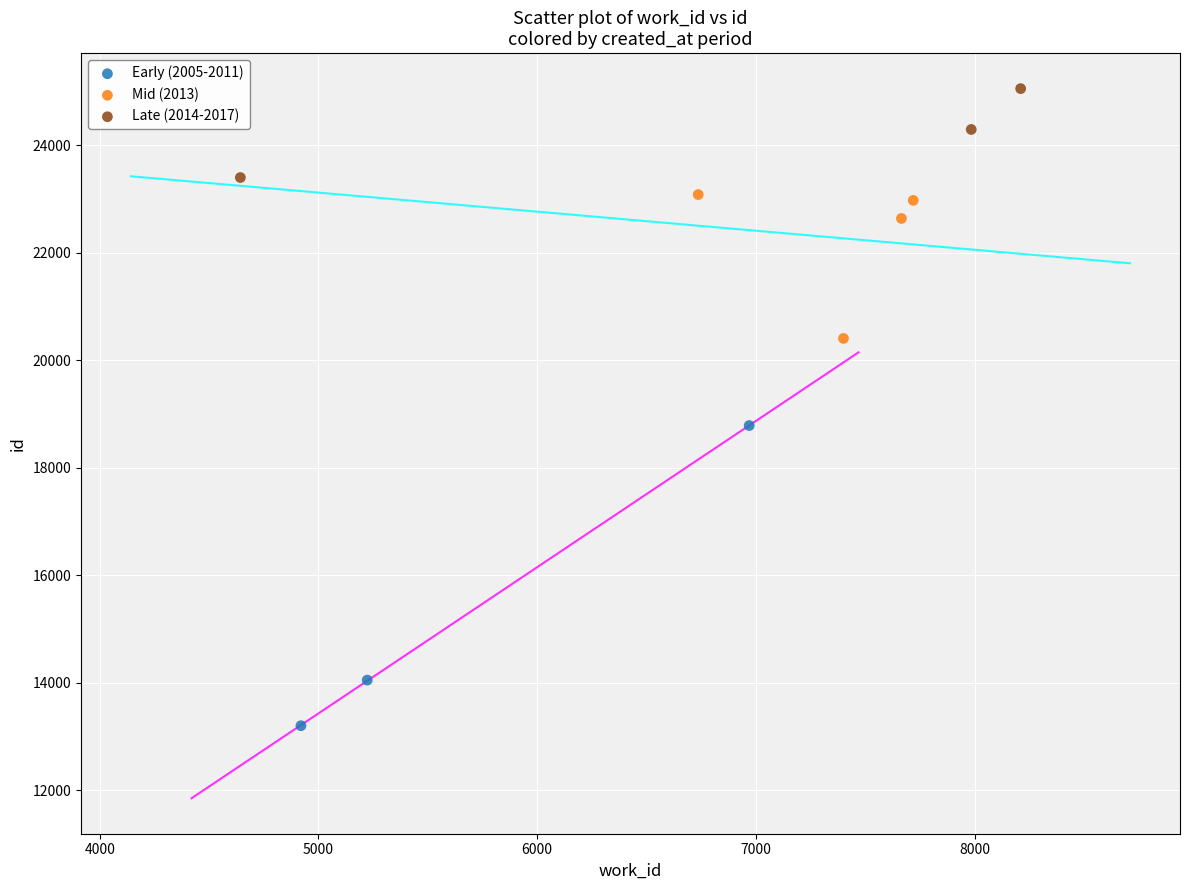

Which series reaches the minimum Y coordinate?

Early (2005-2011)